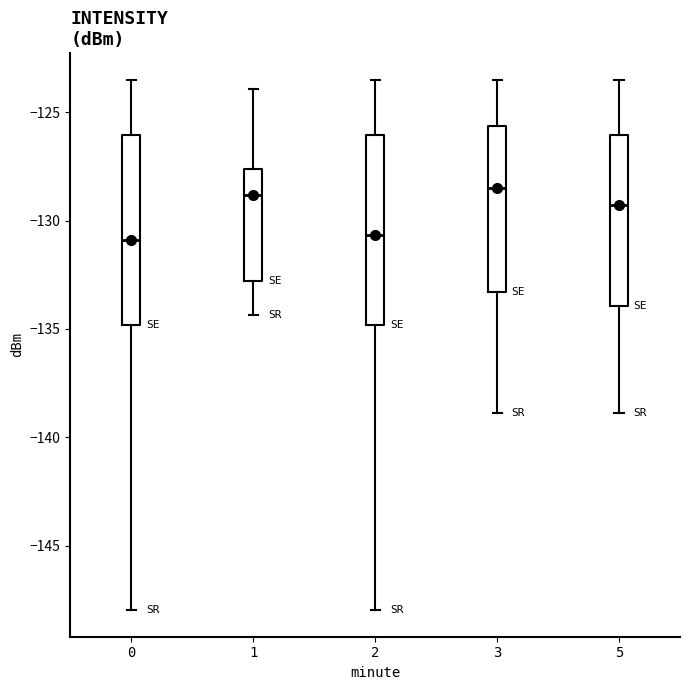

Reading left to right, read every box against the y-axis: the position of its median line, the range the box covers, and the ends of its whiskers. The values are not printed on the chart, so give them approximately, as read against the axis.

0: median -131.0, box -135.0 to -126.0, whiskers -148.0 to -123.5
1: median -129.0, box -133.0 to -127.5, whiskers -134.5 to -124.0
2: median -130.5, box -135.0 to -126.0, whiskers -148.0 to -123.5
3: median -128.5, box -133.5 to -125.5, whiskers -139.0 to -123.5
5: median -129.5, box -134.0 to -126.0, whiskers -139.0 to -123.5